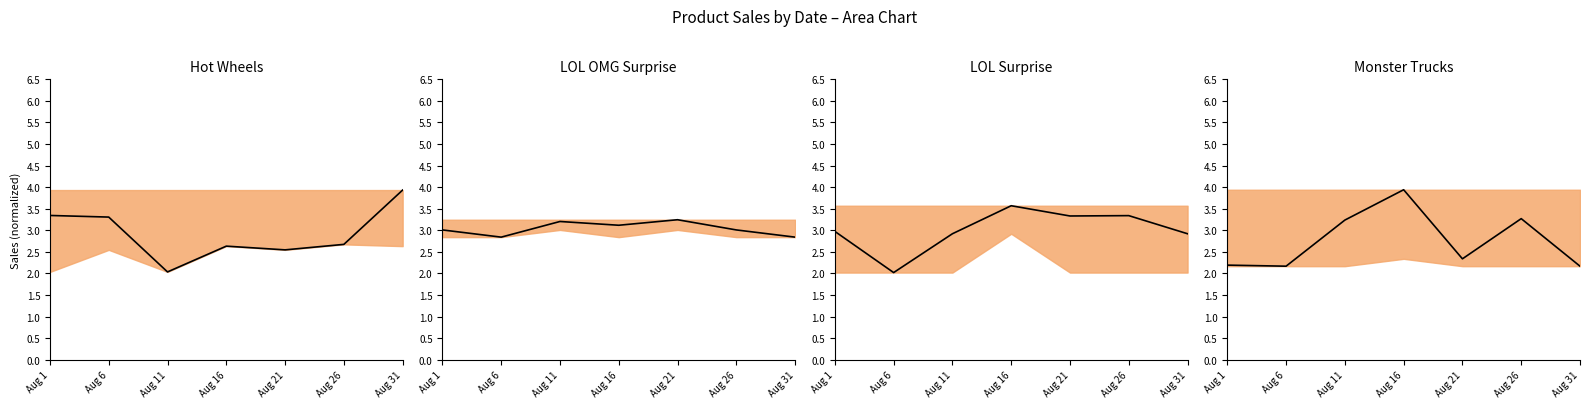

In Monster Trucks median, how many points are lower than both neighbors (excluding endpoints)?

2